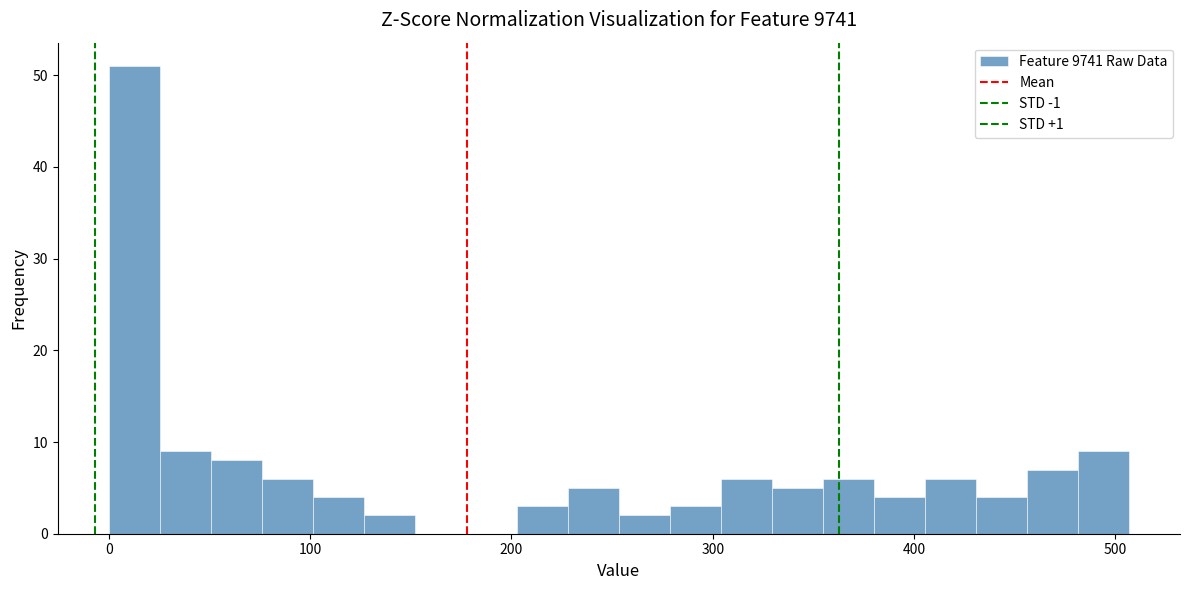

Read against the x-axis, roughly where is the centre of the tallest bar?

10